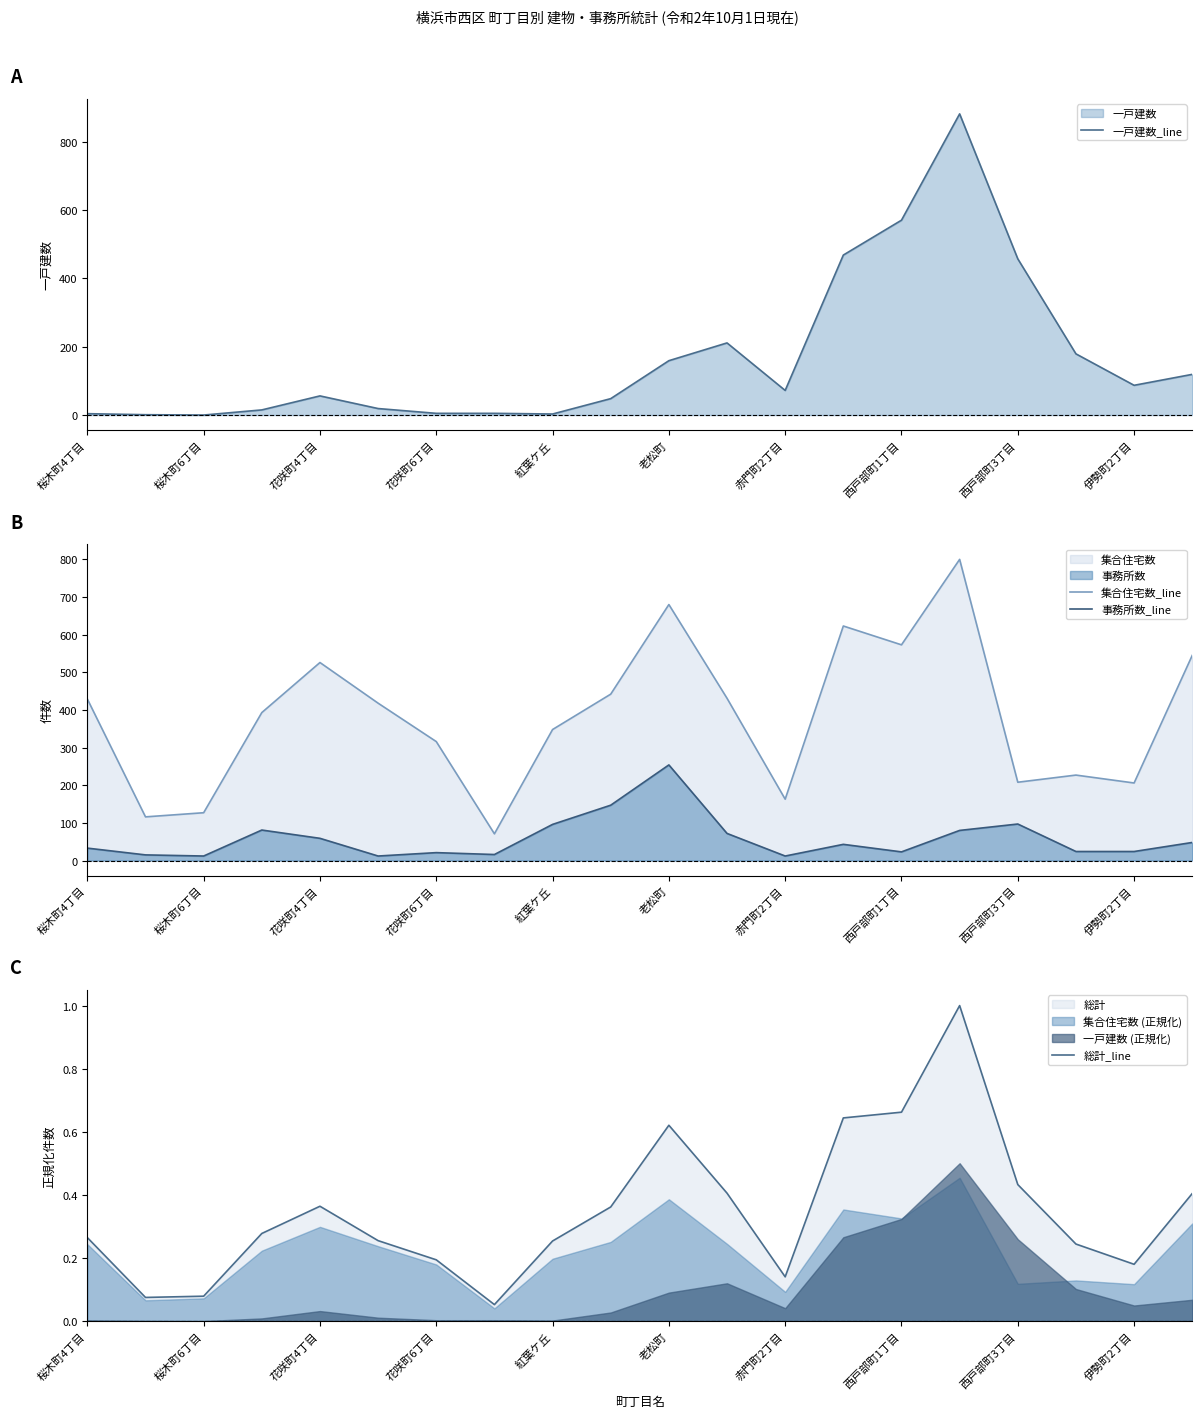

At which category is the sum across all series the highest?

15